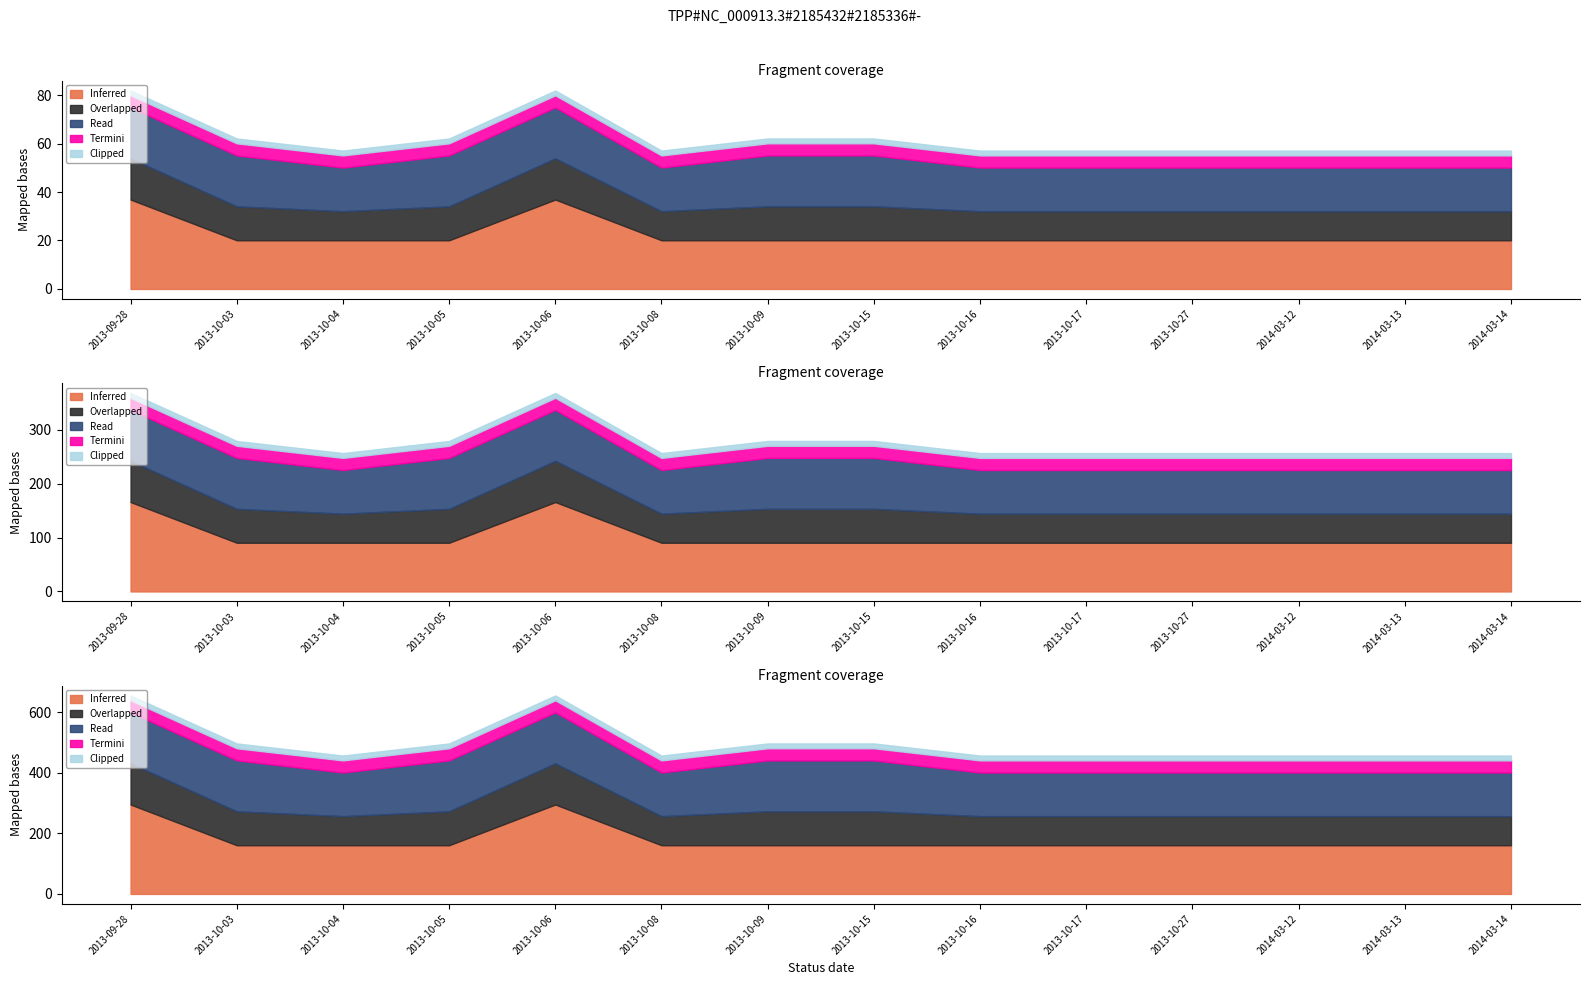

Between 2013-10-06 and 2013-10-04, which is larger?

2013-10-06